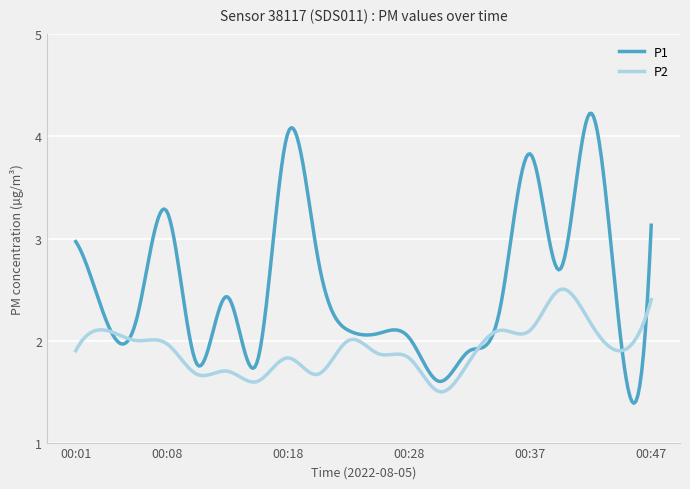

True or false: P1 and P2 intersect in this chart.

True